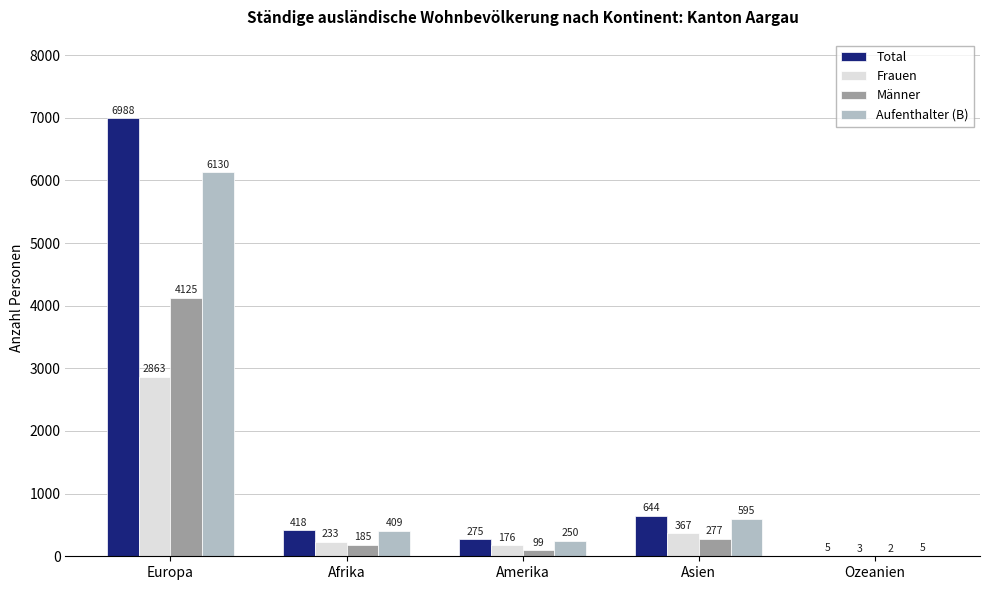

Does the chart contain stacked bars?

No